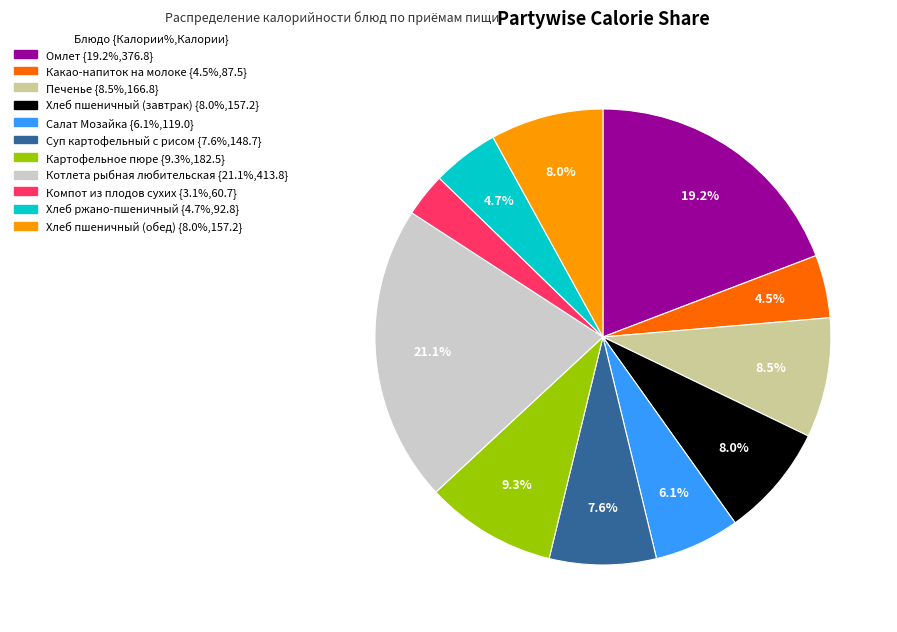

True or false: Суп картофельный с рисом accounts for 1% of the total.

False